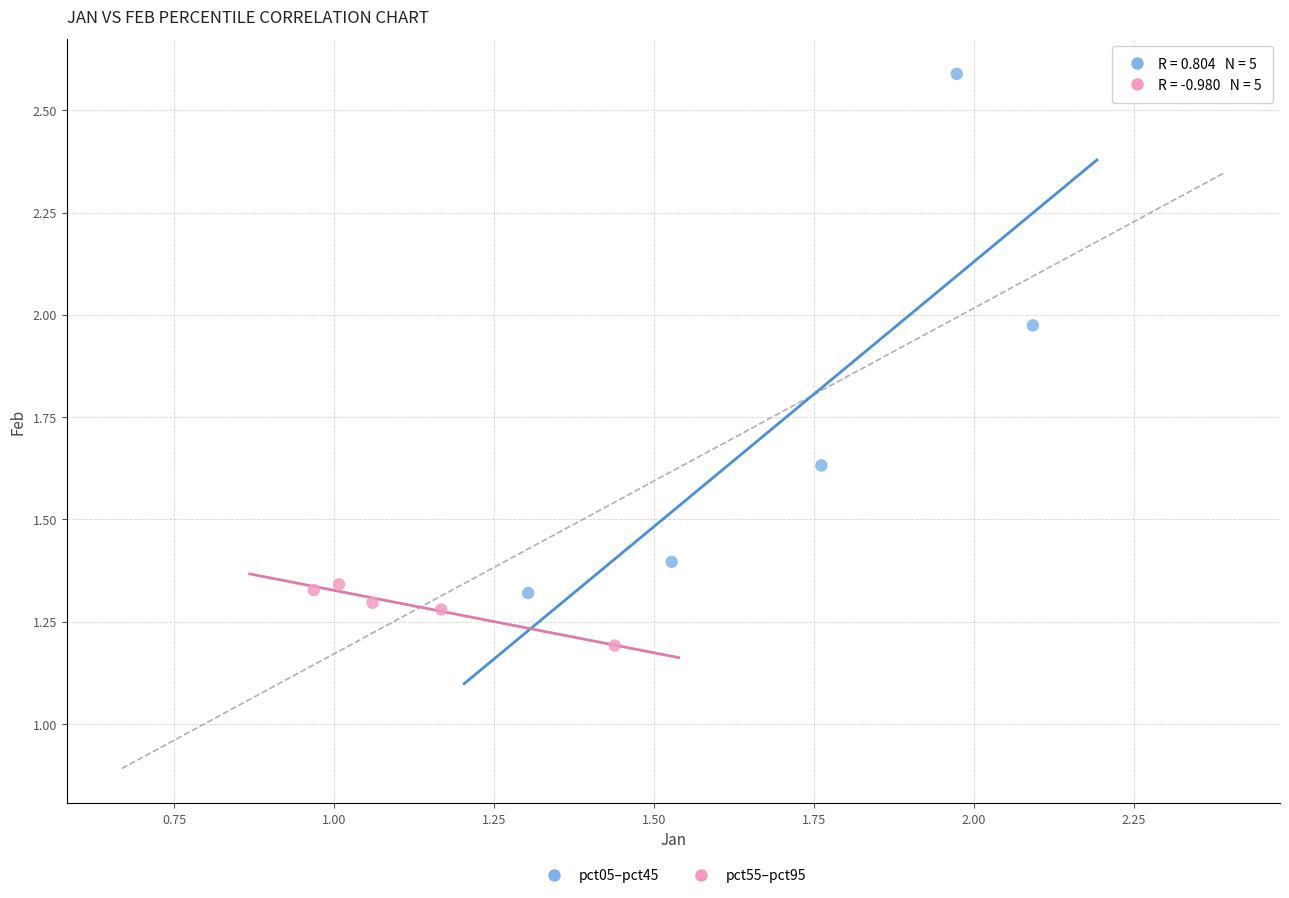

Which series contains the lowest Y value?

pct55–pct95